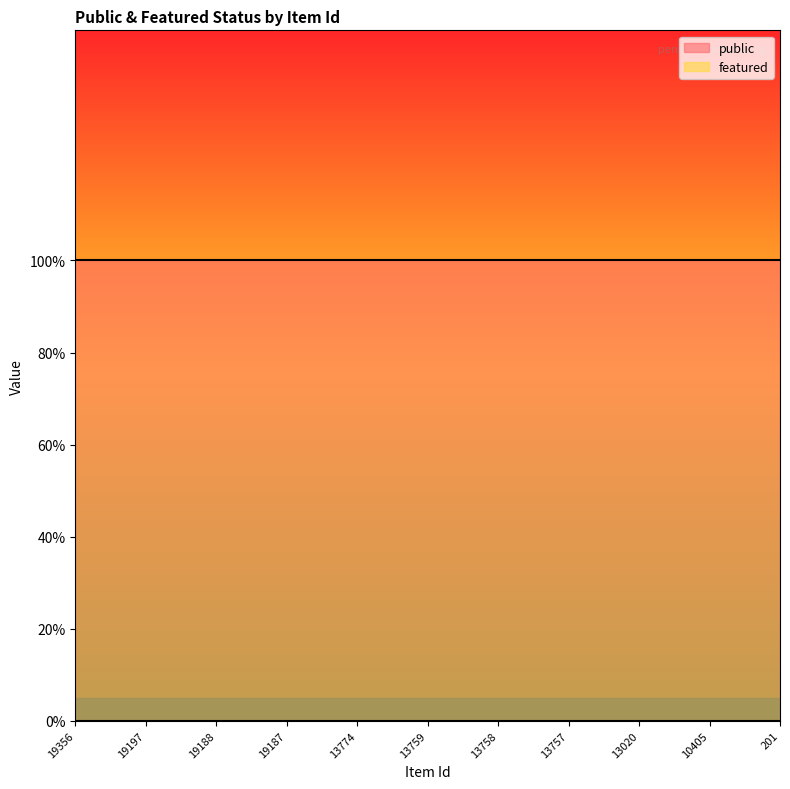

Reading left to right, list all the values displayed in this chart.

public: 19356=1	19197=1	19188=1	19187=1	13774=1	13759=1	13758=1	13757=1	13020=1	10405=1	201=1
featured: 19356=0	19197=0	19188=0	19187=0	13774=0	13759=0	13758=0	13757=0	13020=0	10405=0	201=0